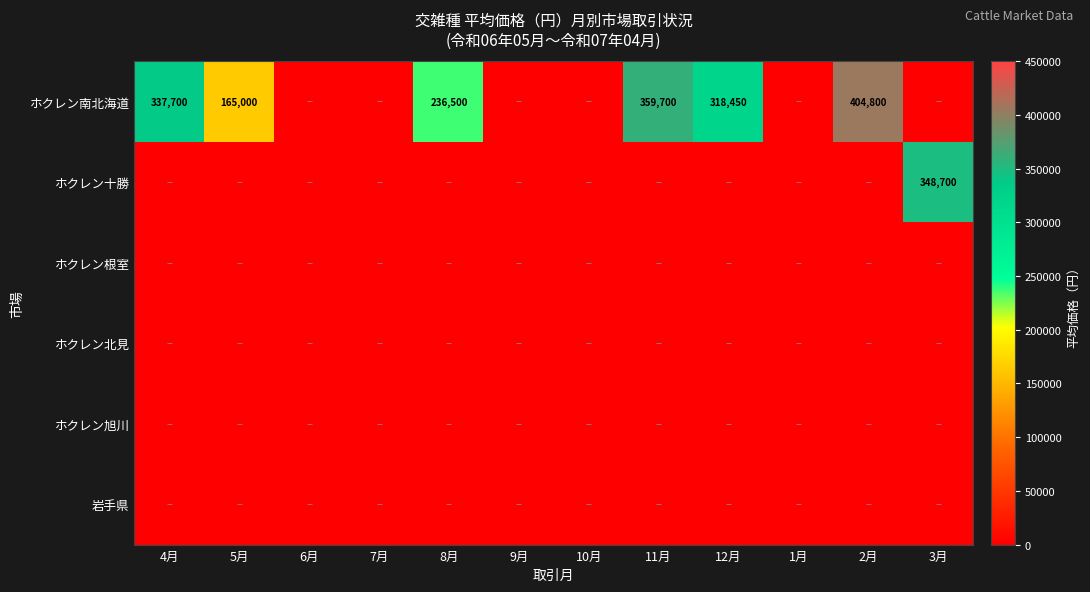

What is the difference between the ホクレン南北海道 values at 4月 and 2月?

67100